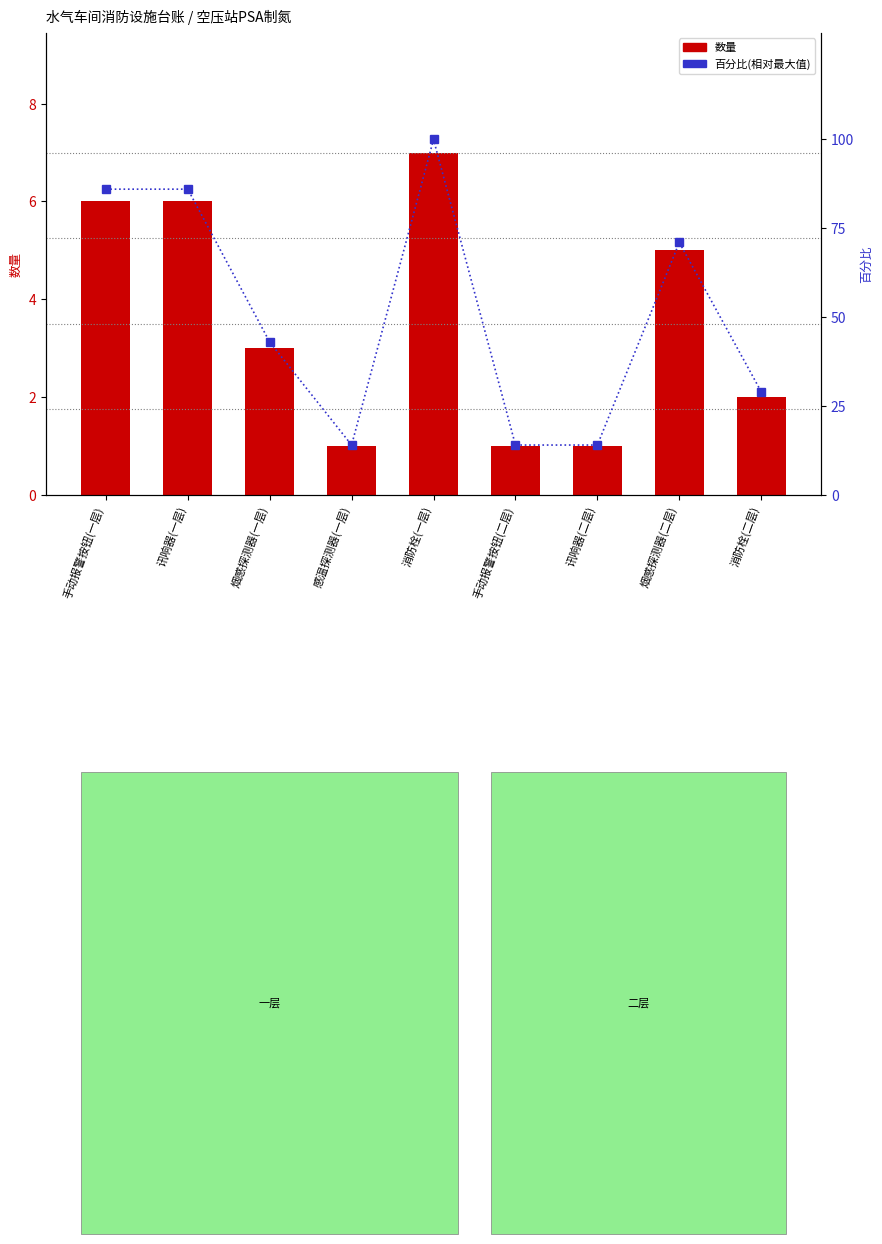

What is the approximate value of 百分比(相对最大值) at 手动报警按钮(一层)?

86